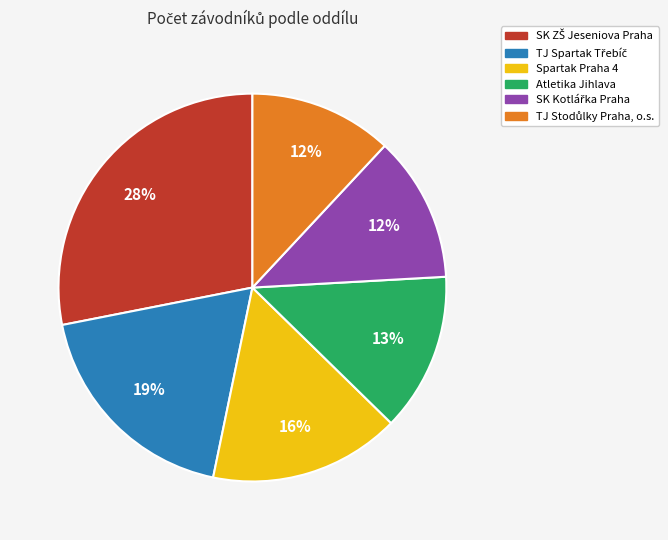

To the nearest percent, what is the average slice percentage?

17%